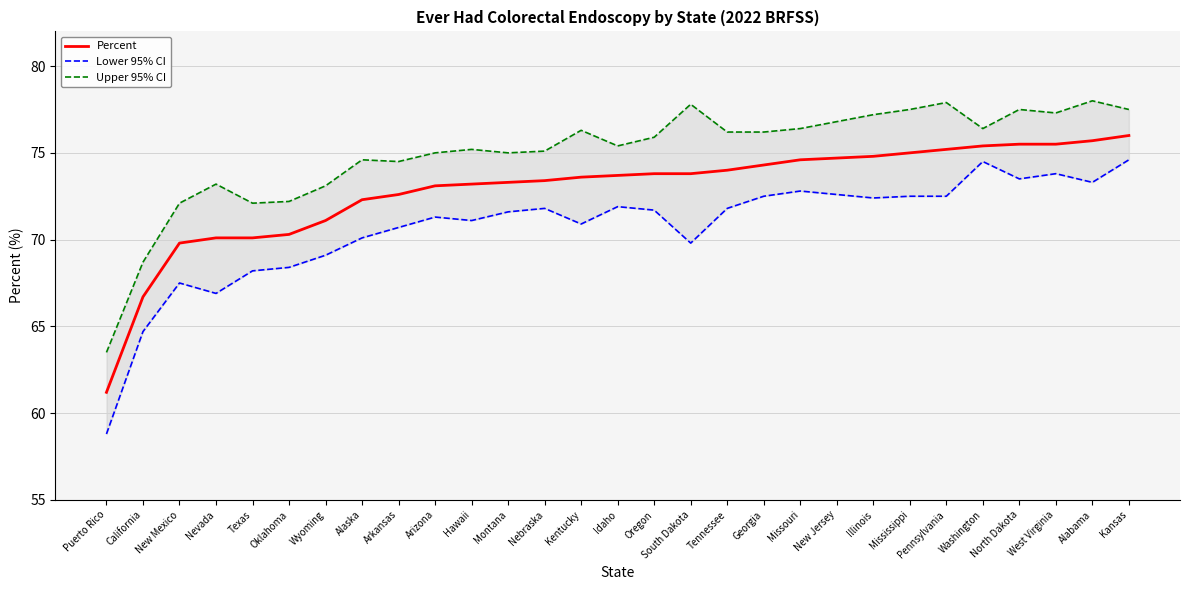

What is the label of the 24th point from the right?

Oklahoma